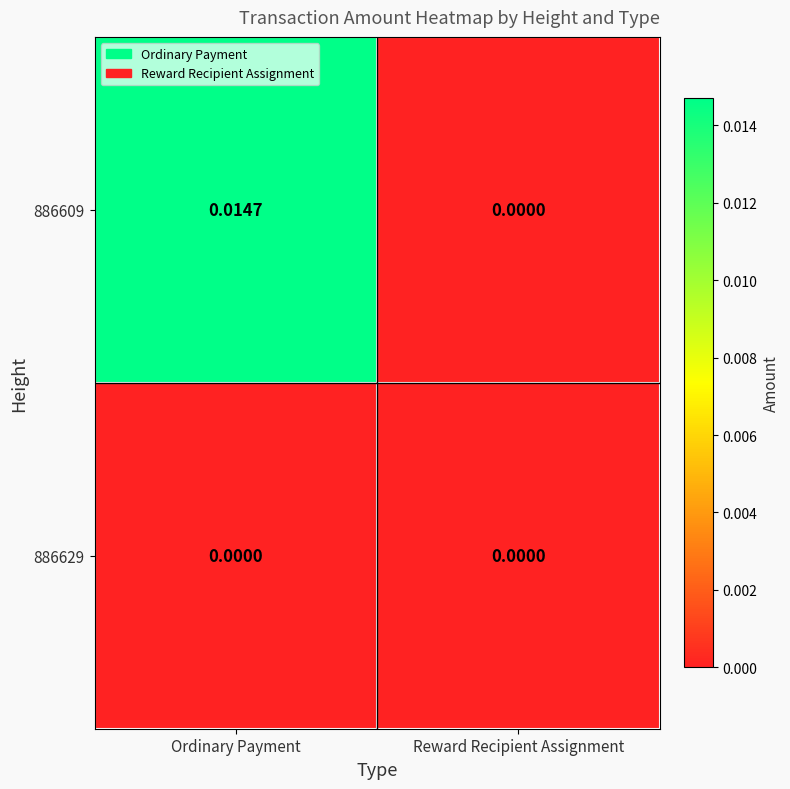

List the series in order of their overall mean, lowest first.

886629, 886609